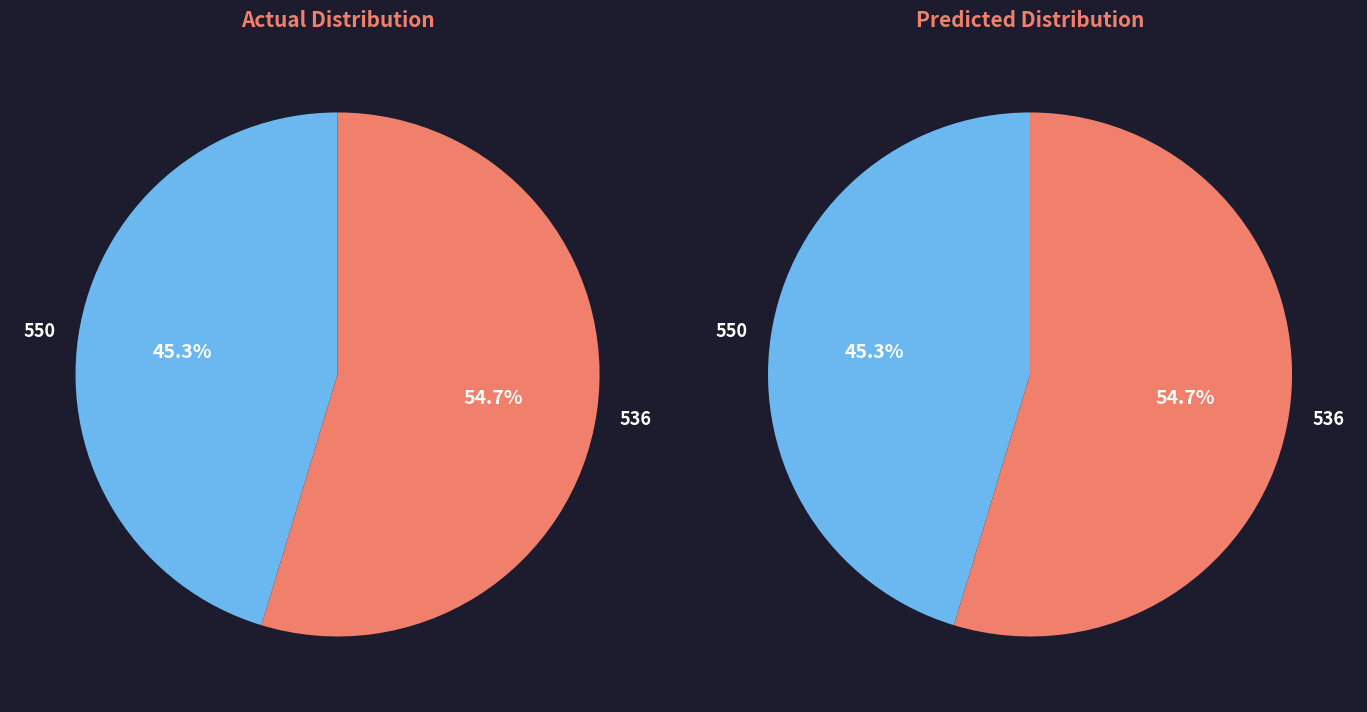

To the nearest percent, what is the combined percentage of 550 and 536?

100%